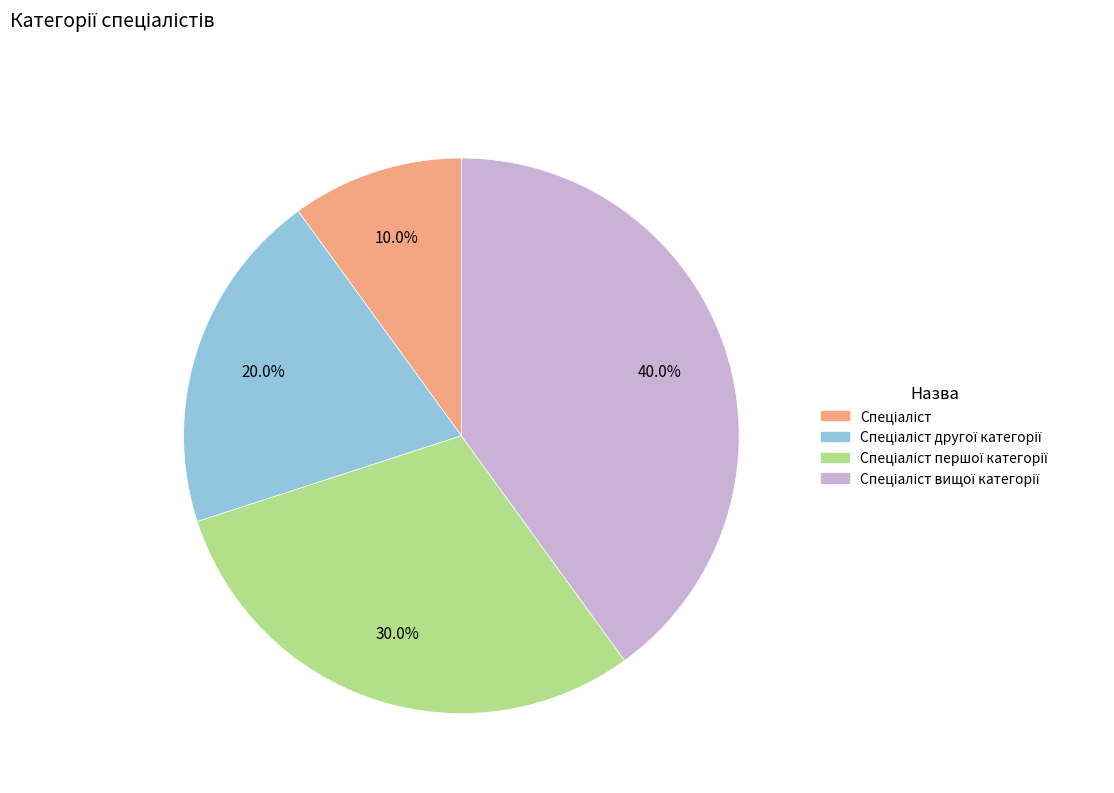

How many segments does this pie chart have?

4